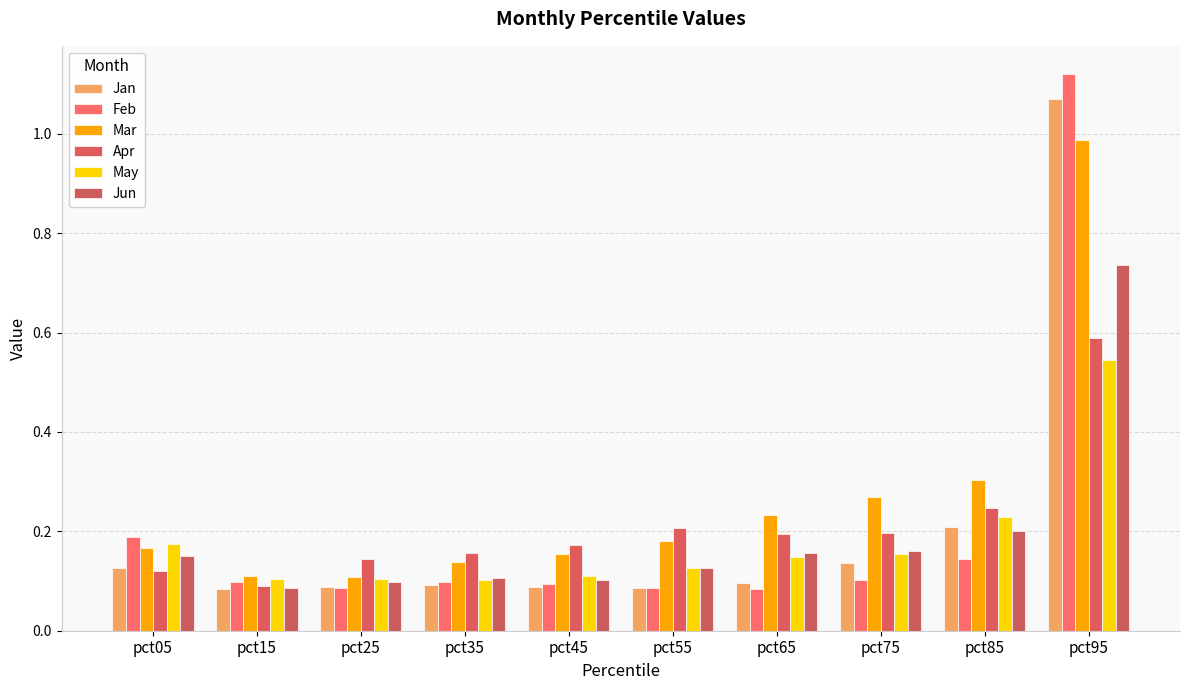

The value of Jan at pct25 is 0.1. True or false?

True